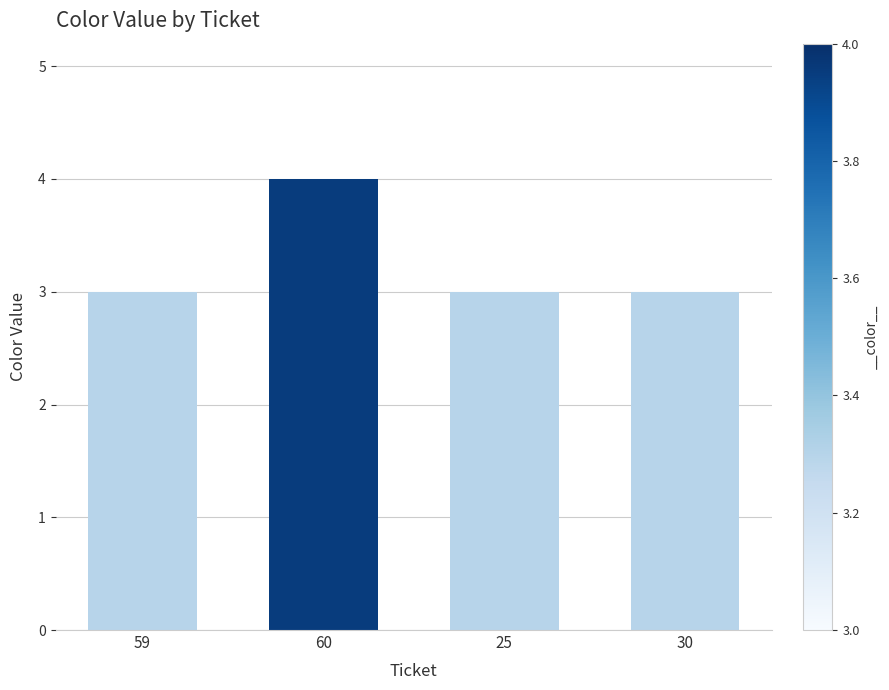

What is the value of the 2nd bar from the left?

4